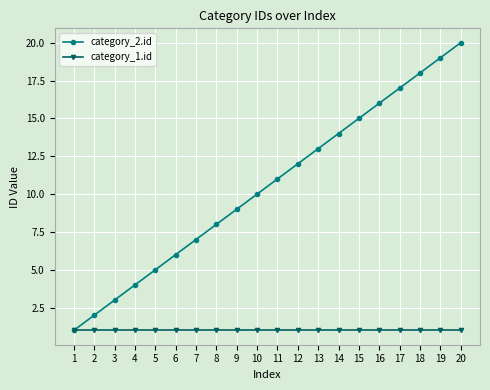

How many lines are shown in the chart?

2